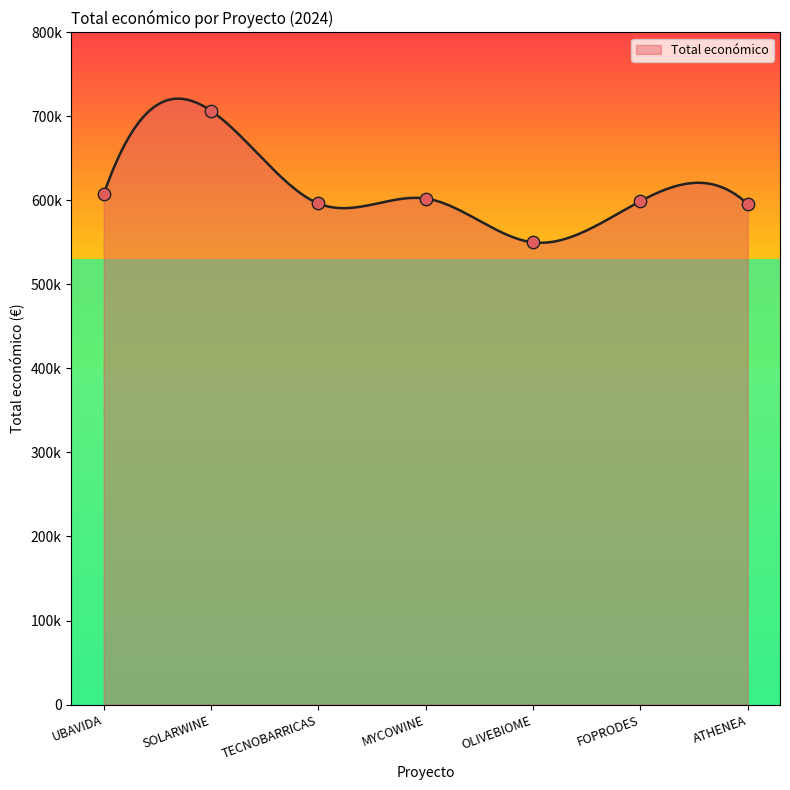

What is the change in value from FOPRODES to ATHENEA?

-3775.0